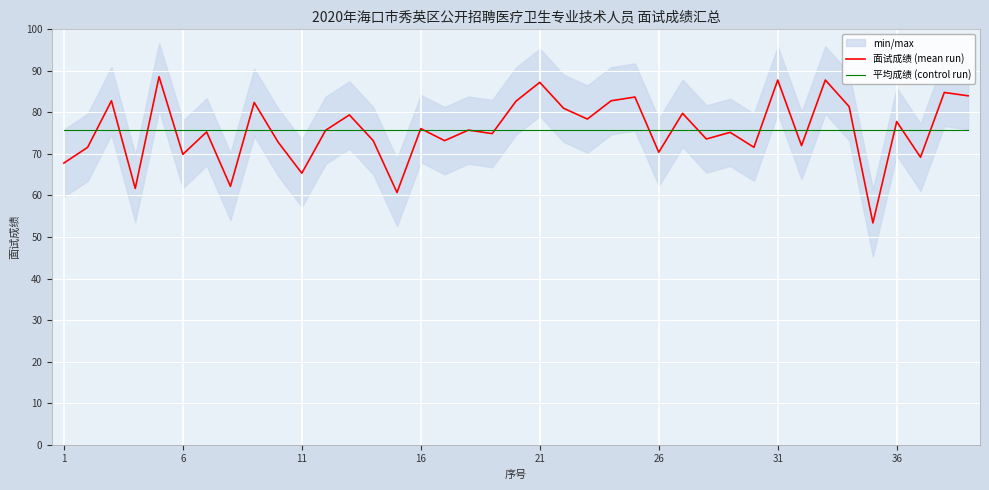

True or false: 平均成绩 (control run) has a value of 75.7 at 6.

True